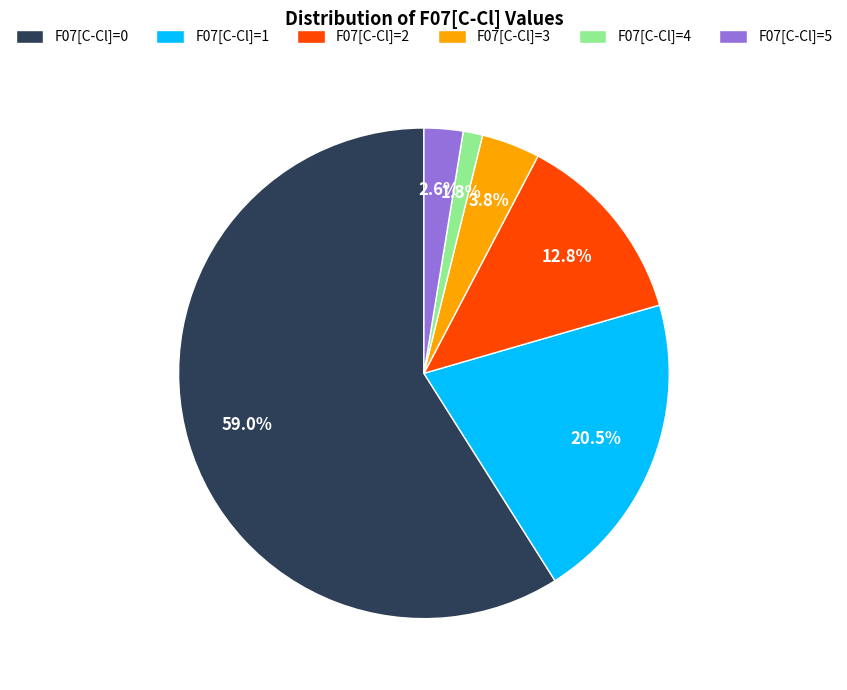

What is the ratio of the value at F07[C-Cl]=0 to the value at F07[C-Cl]=1?

2.9